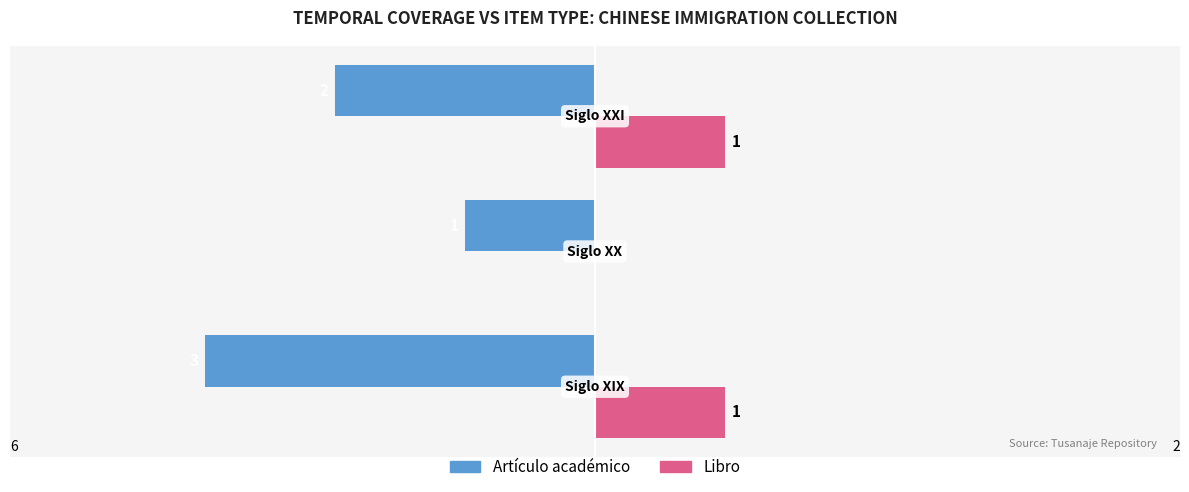

What are all the series names shown in the legend?

Artículo académico, Libro